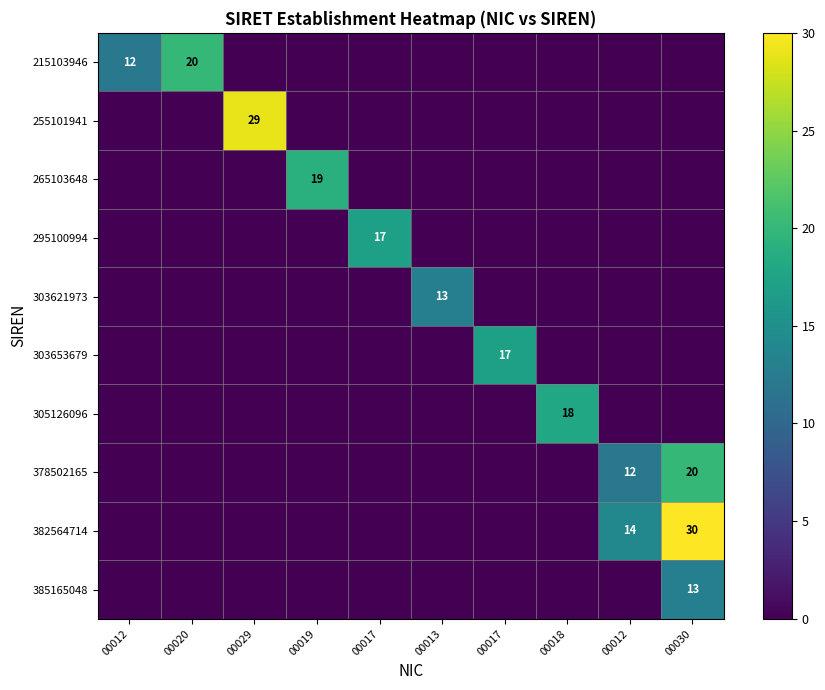

Which category has the lowest value in the 303653679 series?

00012